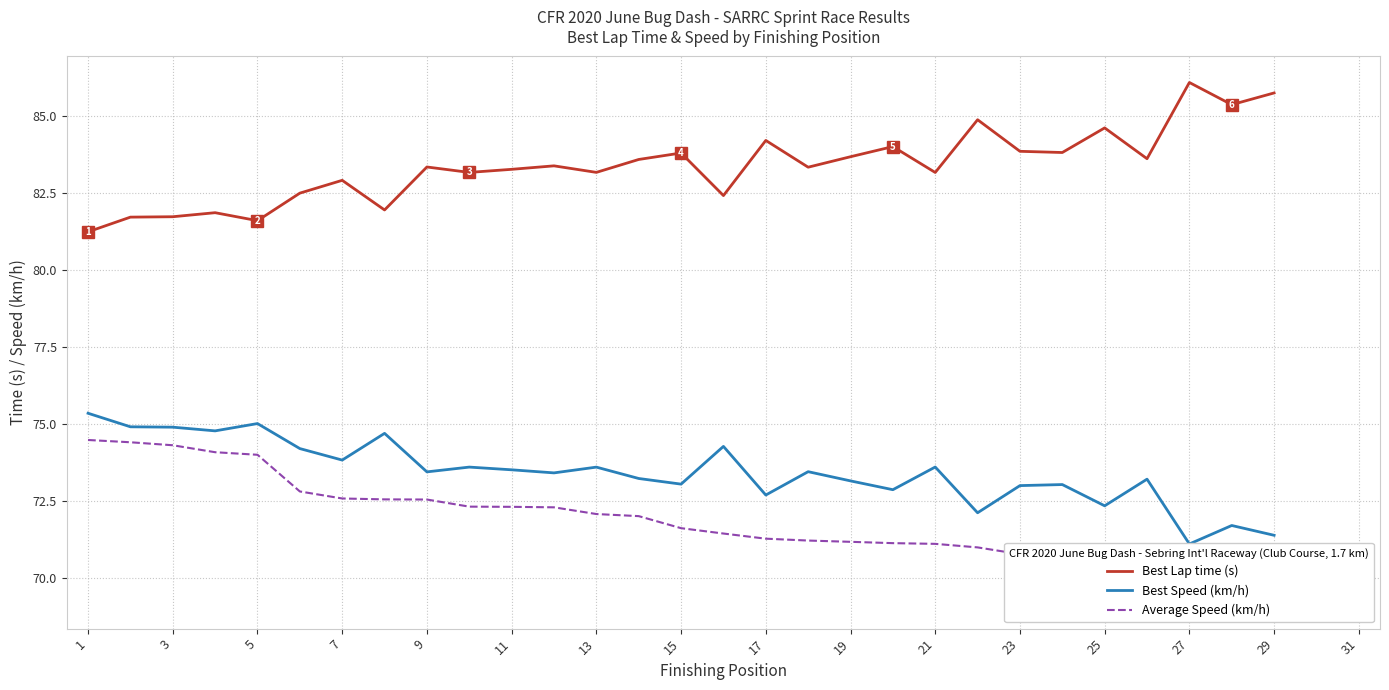

Is this an area chart (filled region under the line)?

No